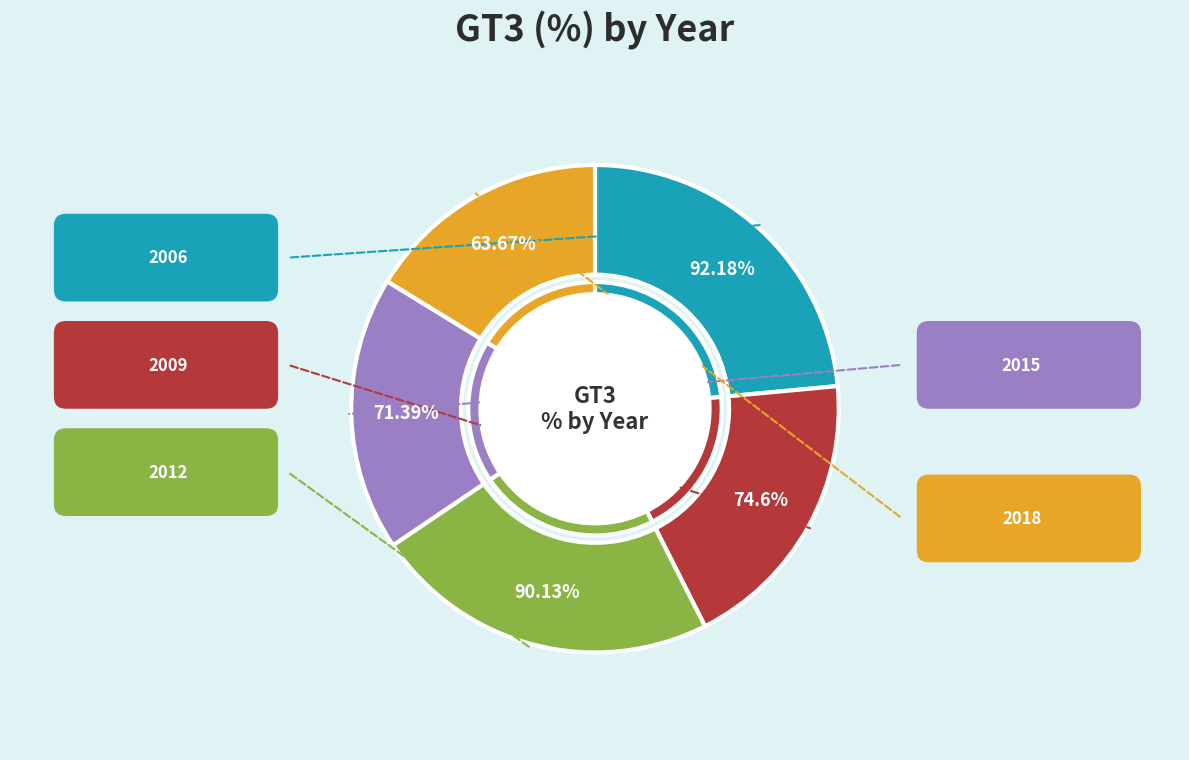

Between 2012 and 2018, which is larger?

2012